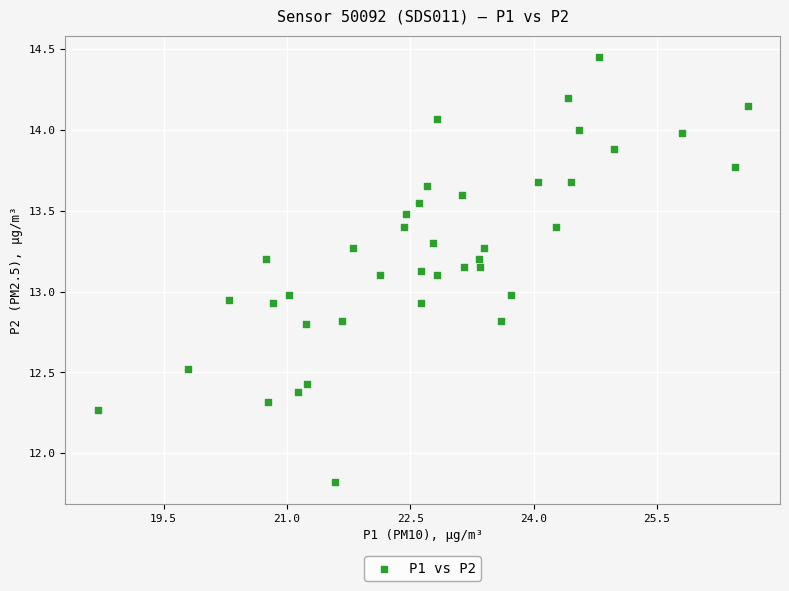

What is the range of Y values (max minus min)?

2.6